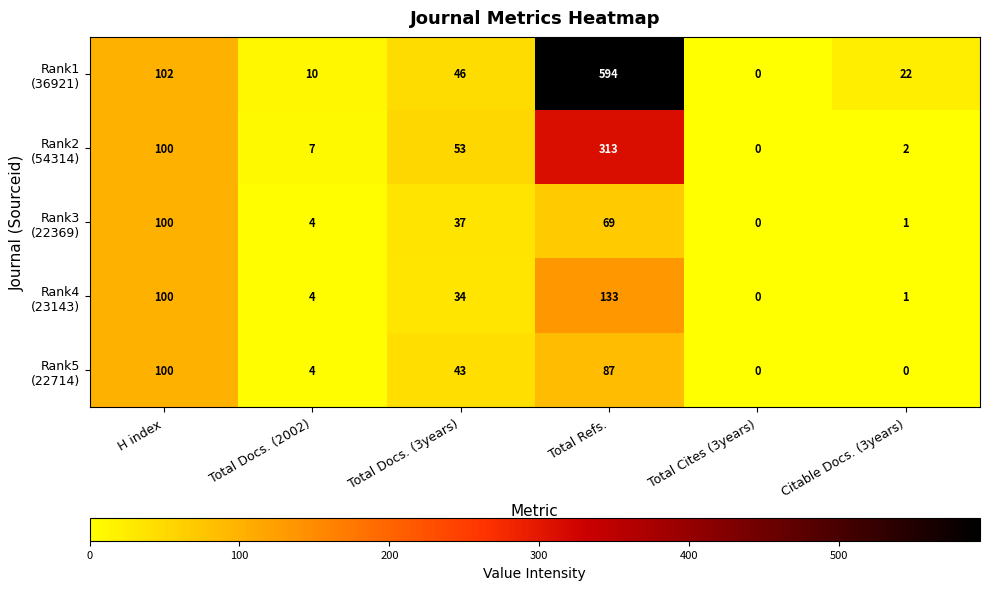

Count the number of data series in this chart.

5